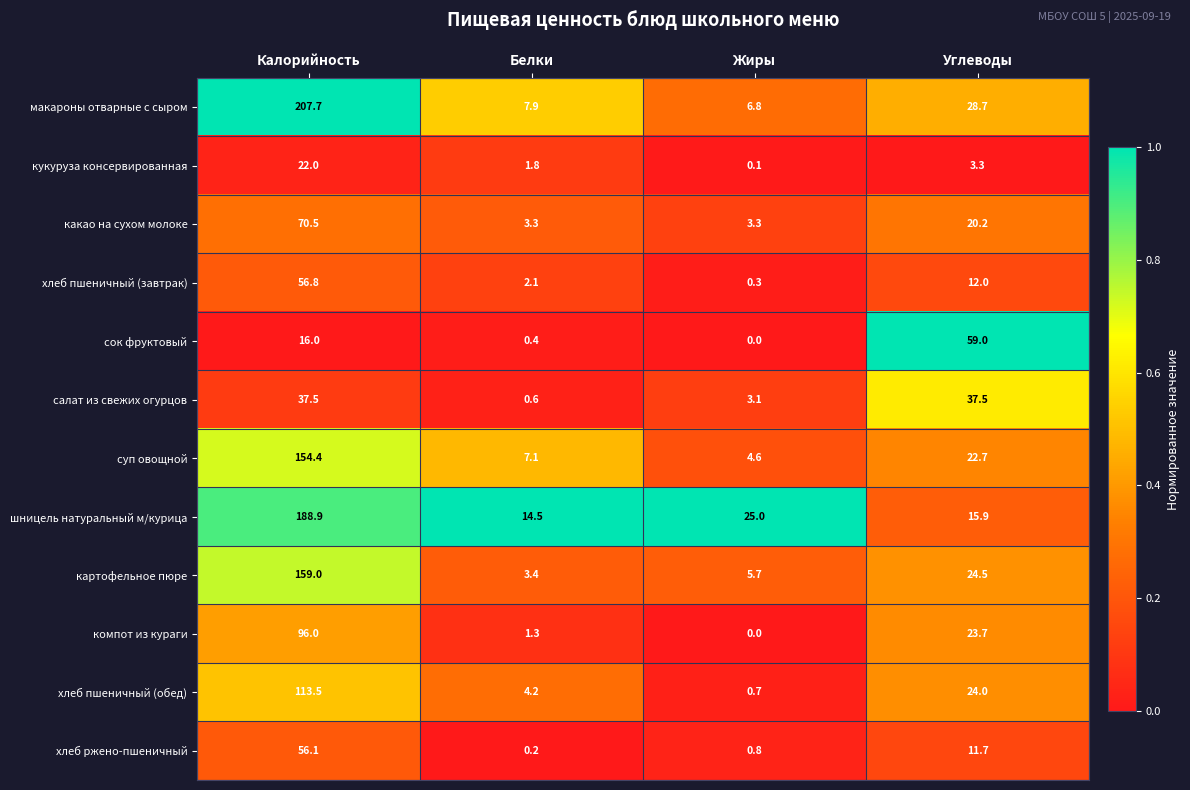

Where is хлеб ржено-пшеничный nearest to the value 28?

Углеводы